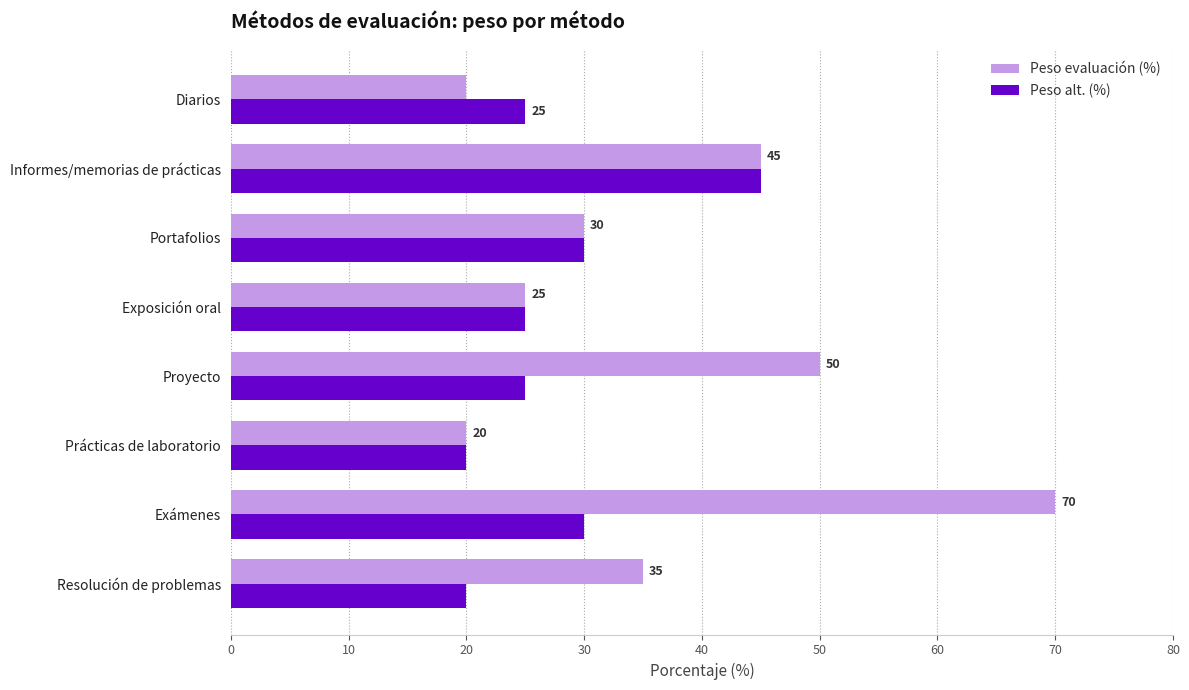

What are all the series names shown in the legend?

Peso evaluación (%), Peso alt. (%)